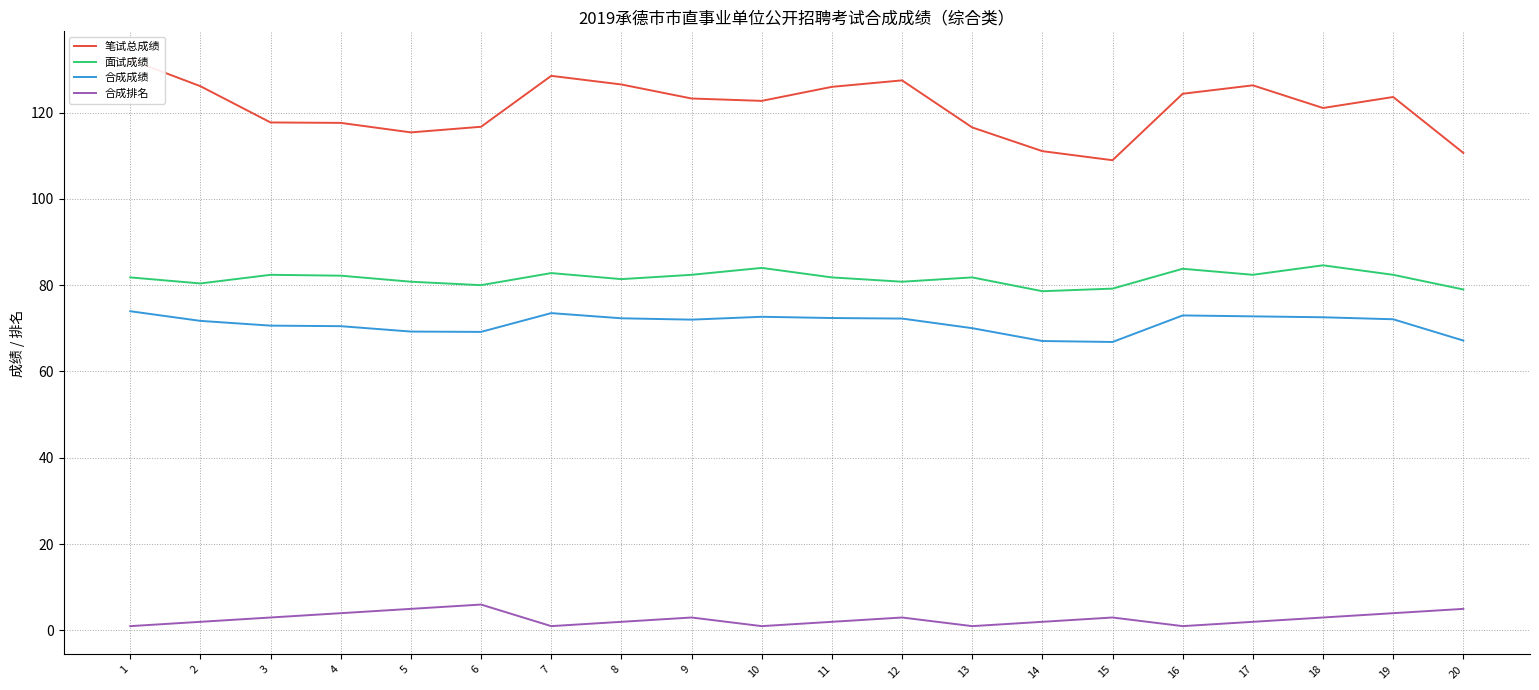

What is the total value across all series at 16?

282.1